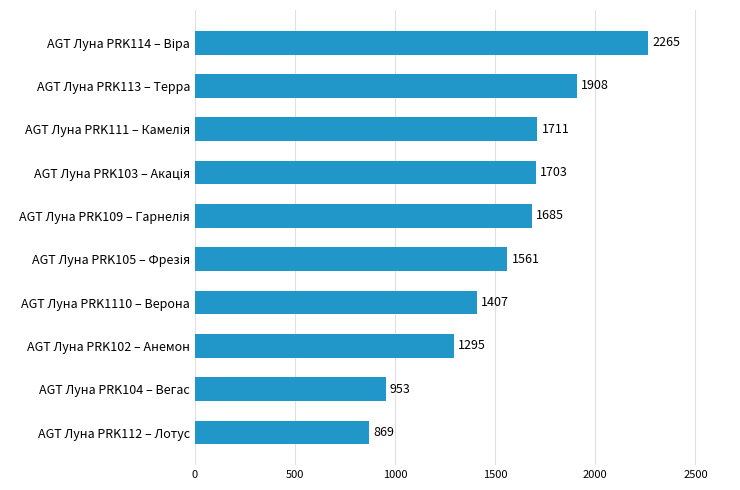

The value at AGT Луна PRK104 – Вегас is 632. True or false?

False